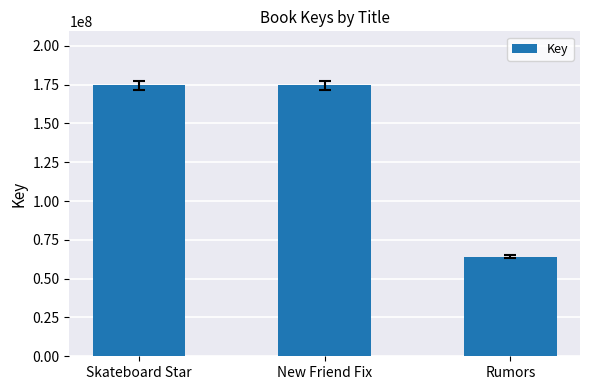

What is the label of the 2nd bar from the left?

New Friend Fix